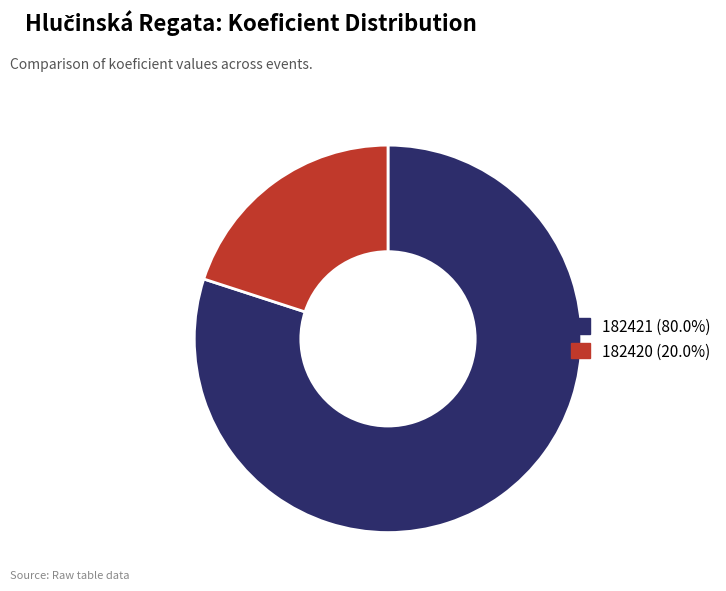

Which has a higher value, 182421 or 182420?

182421